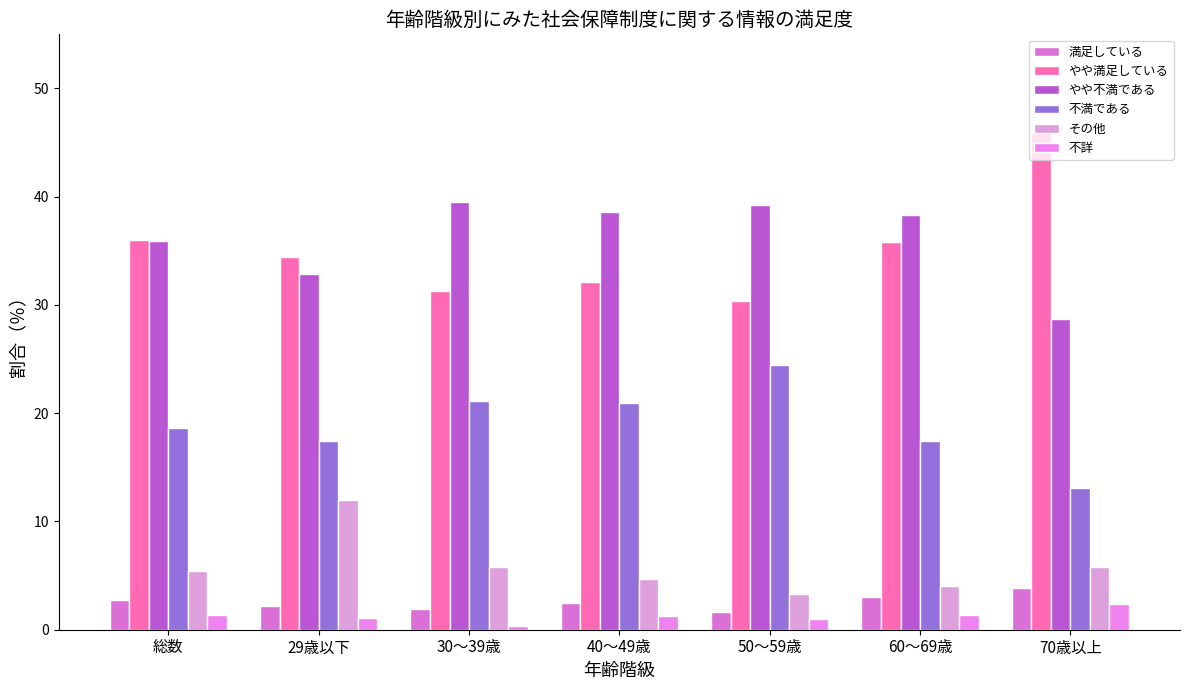

What position from the right is 40～49歳?

4